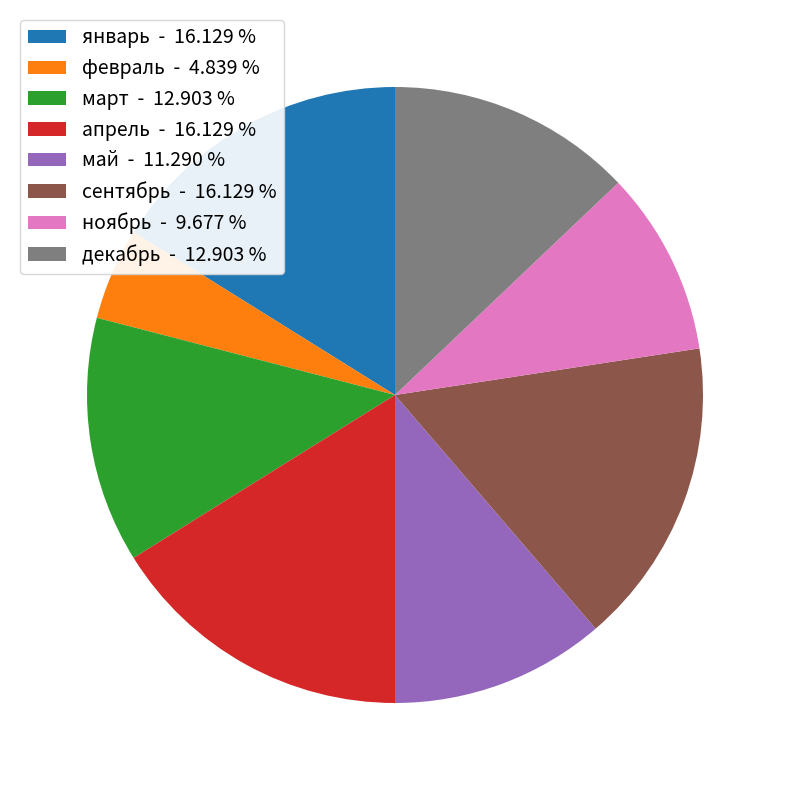

Does any single category account for the majority?

No